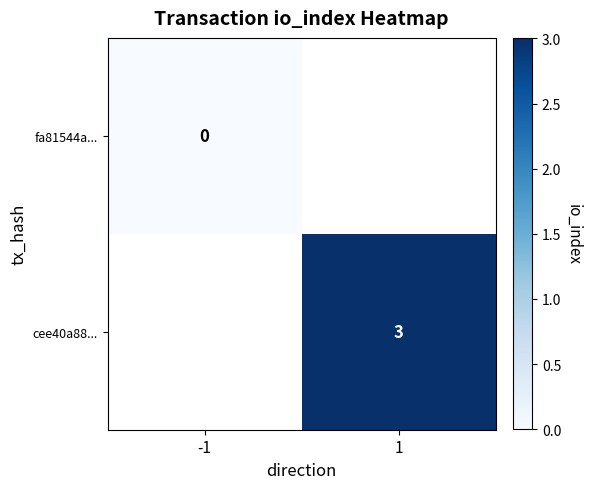

How many distinct data groups are displayed?

2